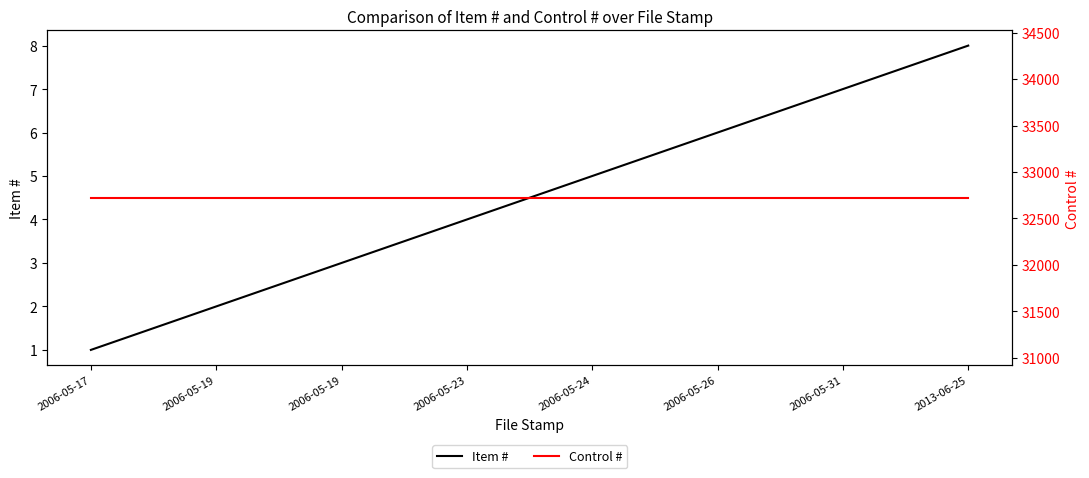

At which label does Item # reach its minimum?

2006-05-17